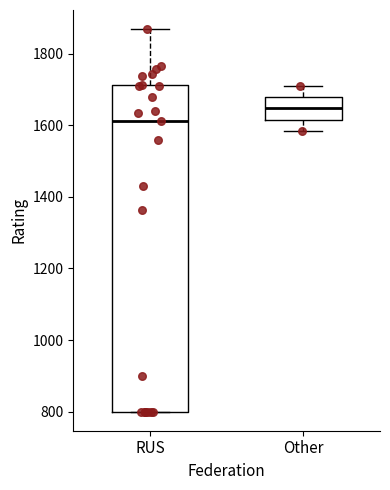

Reading left to right, read every box against the y-axis: the position of its median line, the range the box covers, and the ends of its whiskers. The values are not printed on the chart, so give them approximately, as read against the axis.

RUS: median 1620, box 800 to 1720, whiskers 800 to 1860
Other: median 1640, box 1620 to 1680, whiskers 1580 to 1720